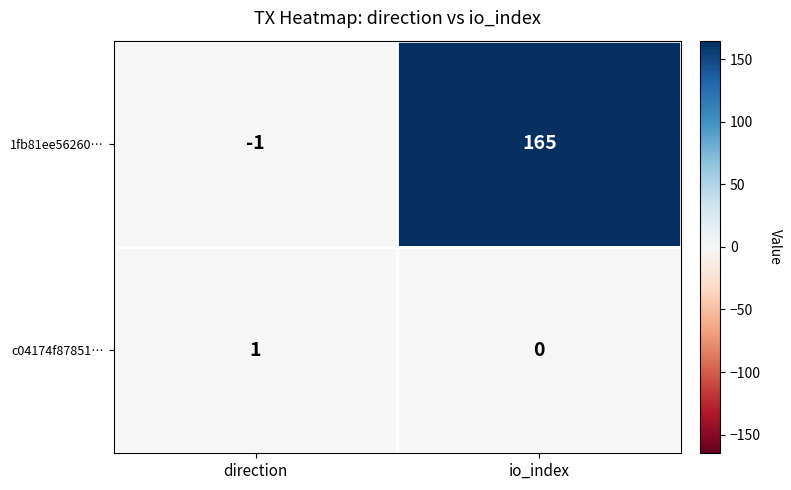

At direction, list the series in order from largest to smallest.

c04174f87851…, 1fb81ee56260…